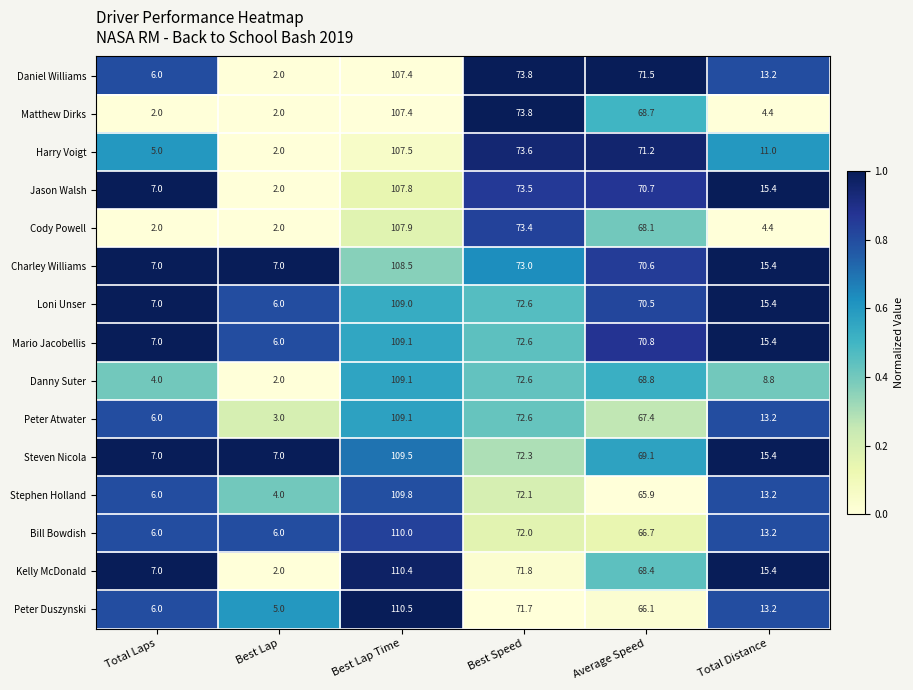

Which series has the largest total across all categories?

Charley Williams